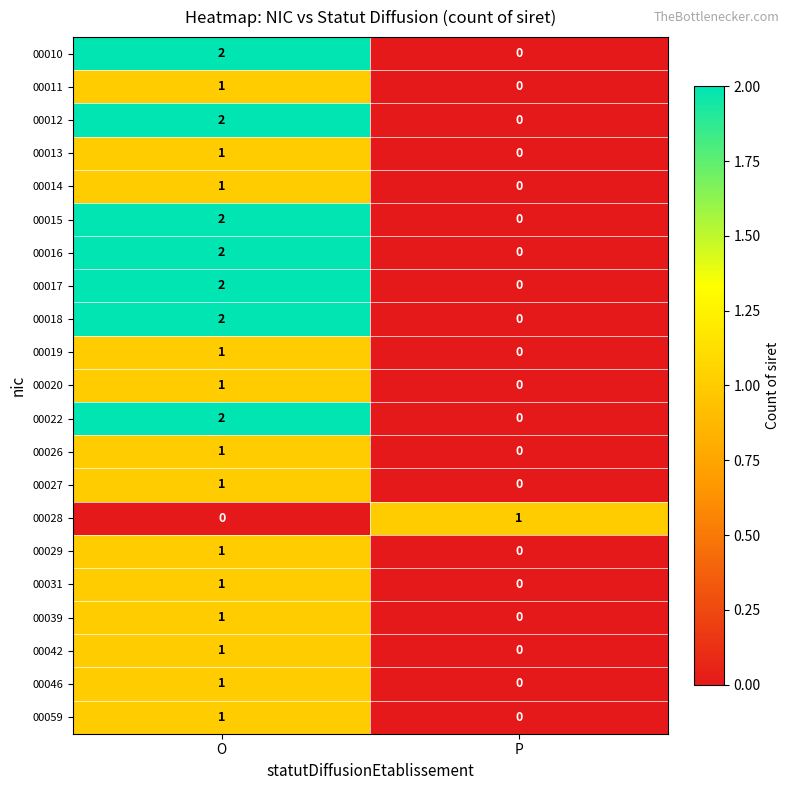

Count the number of categories in the chart.

2